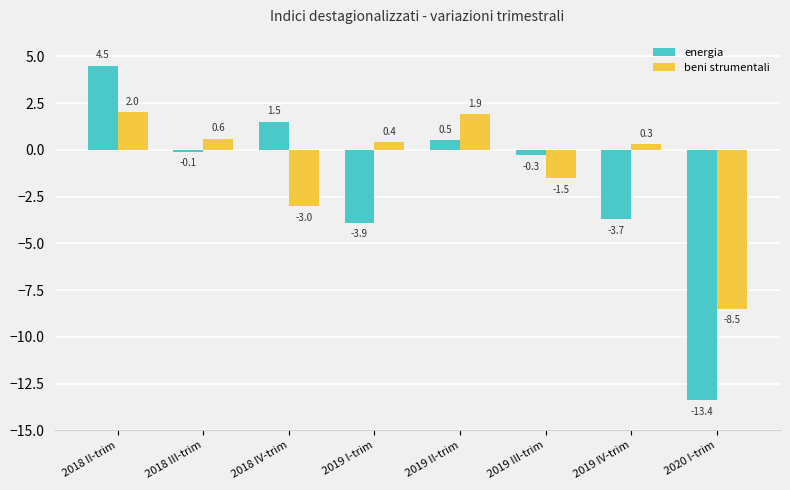

Rank the series at 2019 II-trim from highest to lowest value.

beni strumentali, energia